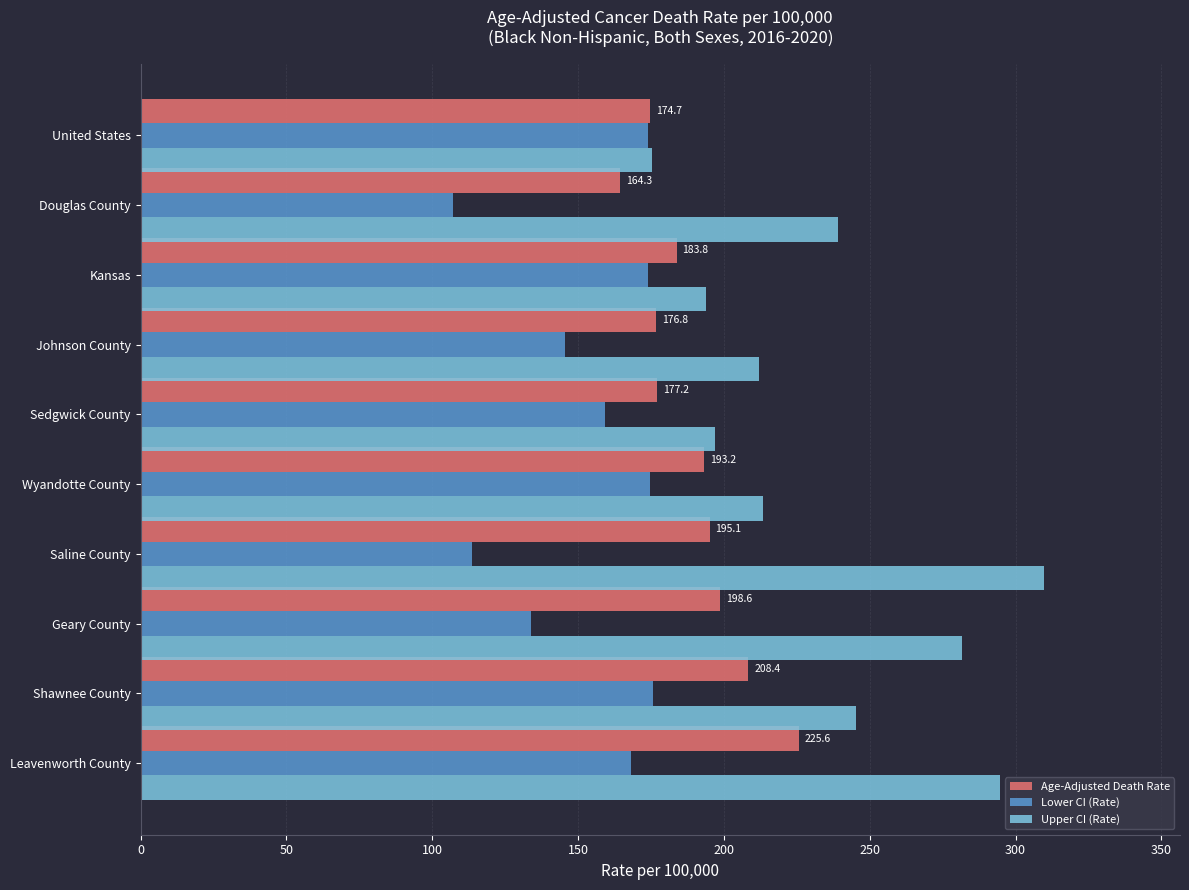

What is the smallest value displayed?

107.1